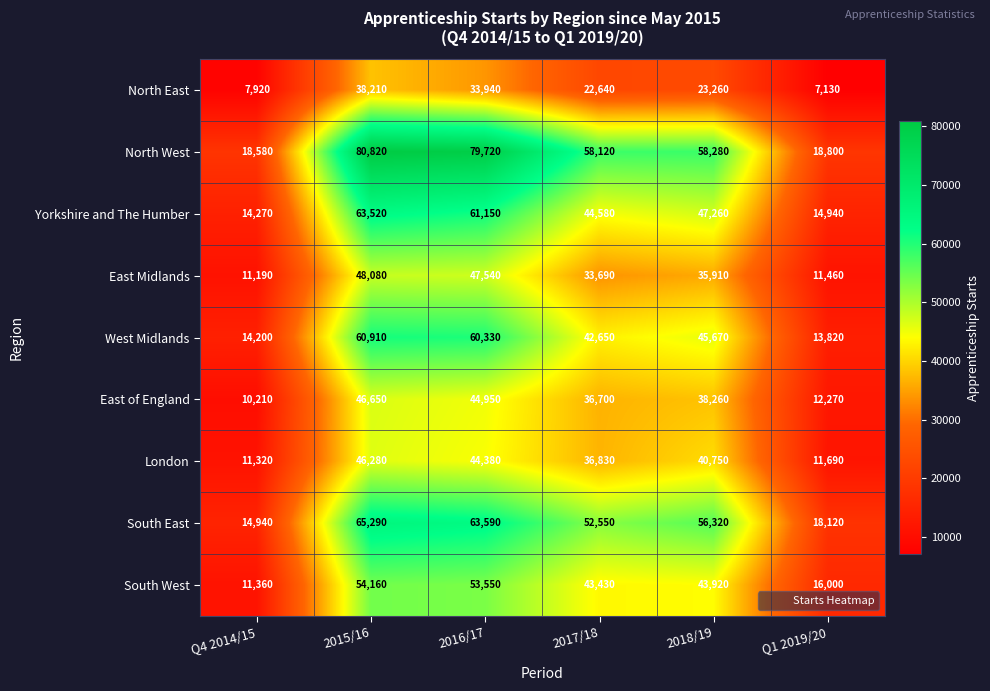

True or false: East Midlands has a value of 49443 at 2017/18.

False